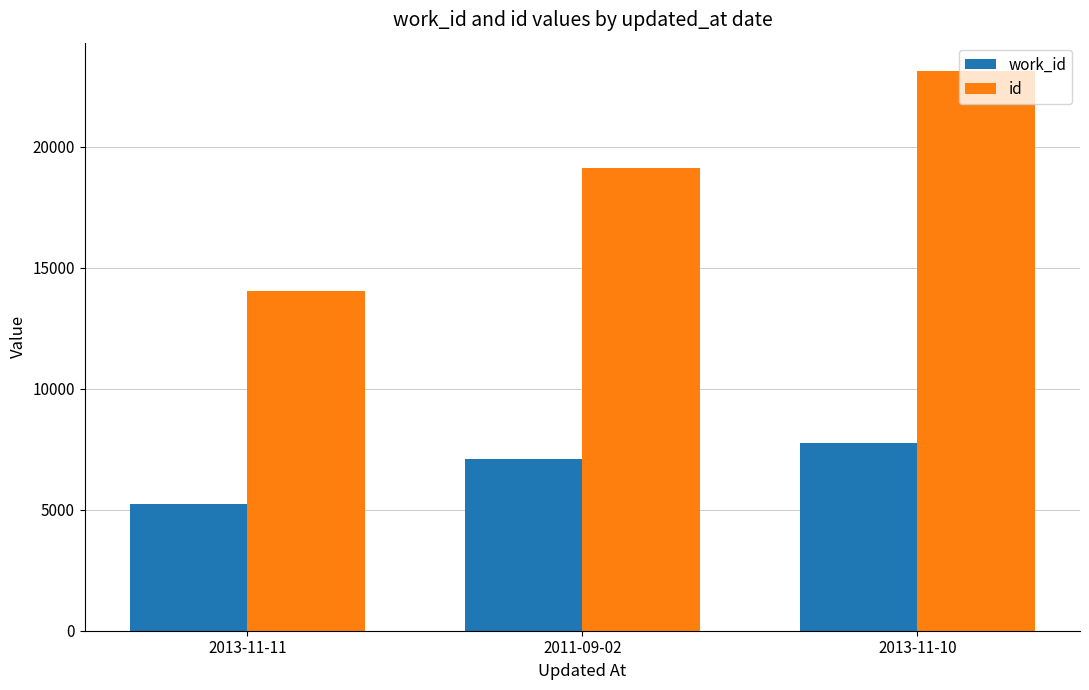

How many bars are there in each group?

2